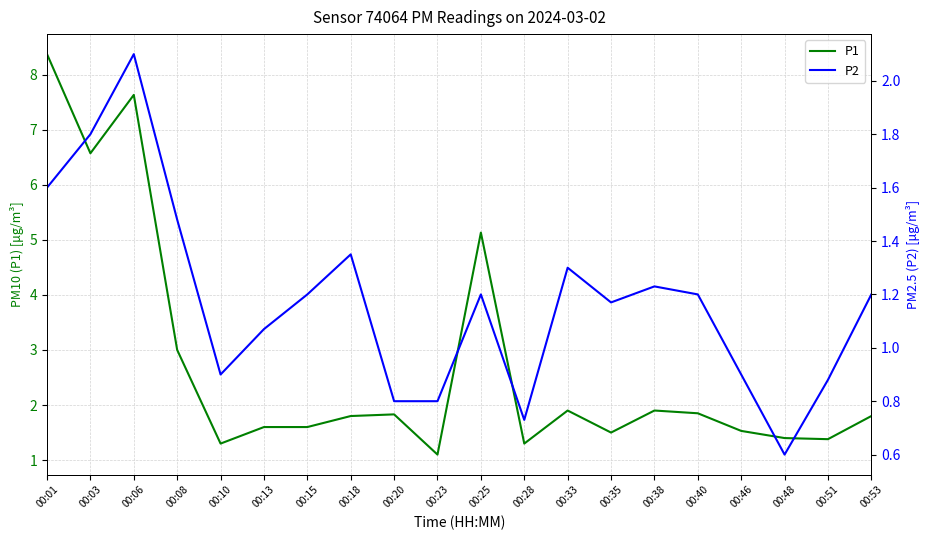

Between 00:10 and 00:13, which series saw the biggest shift?

P1